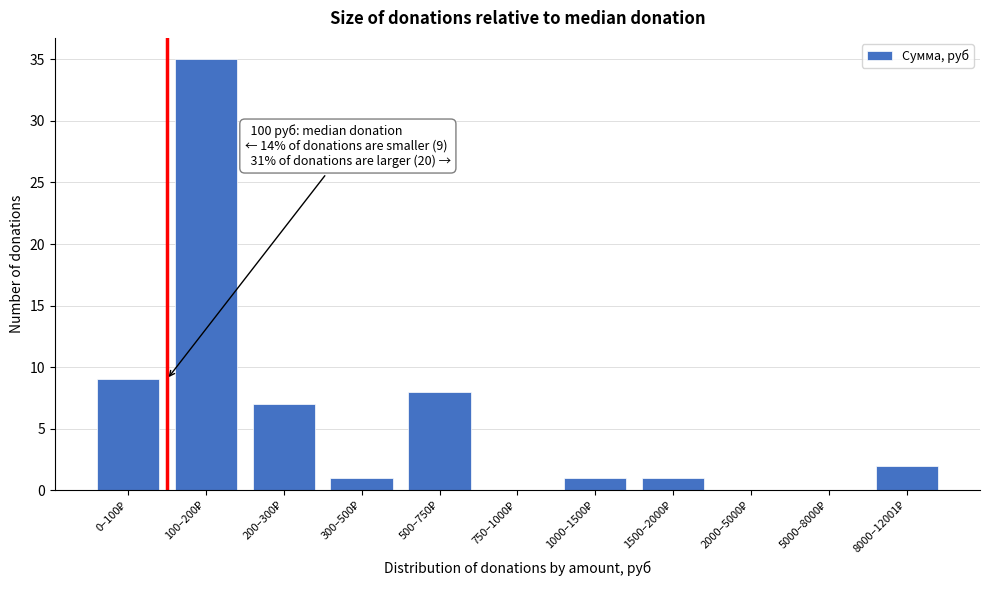

What is the sum of all values?

64